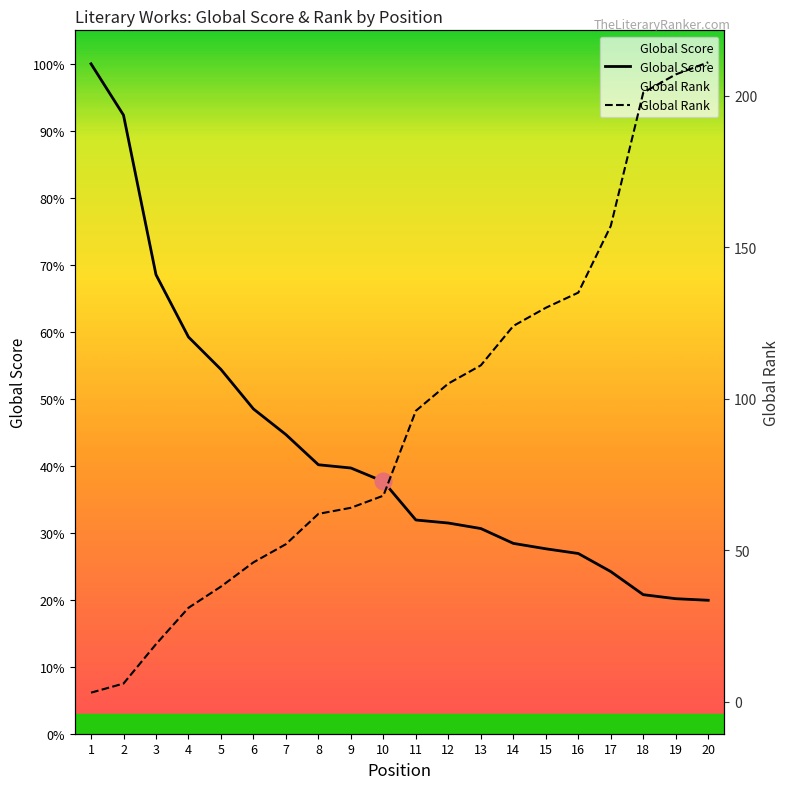

Does the chart have visible grid lines?

No